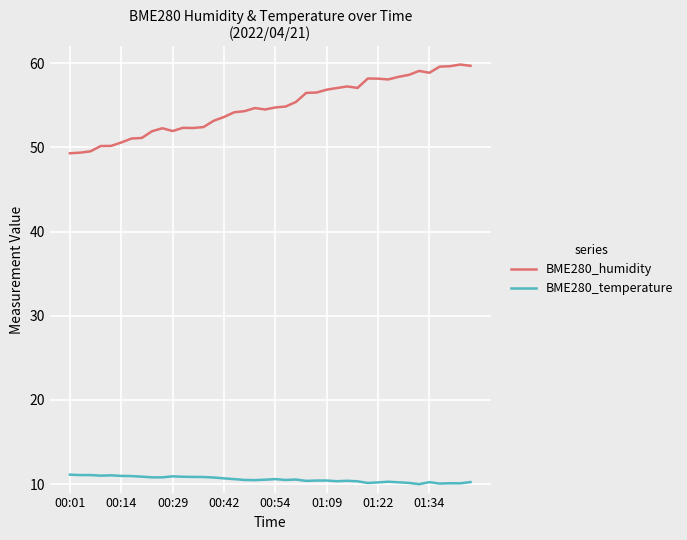

True or false: BME280_temperature and BME280_humidity intersect in this chart.

False